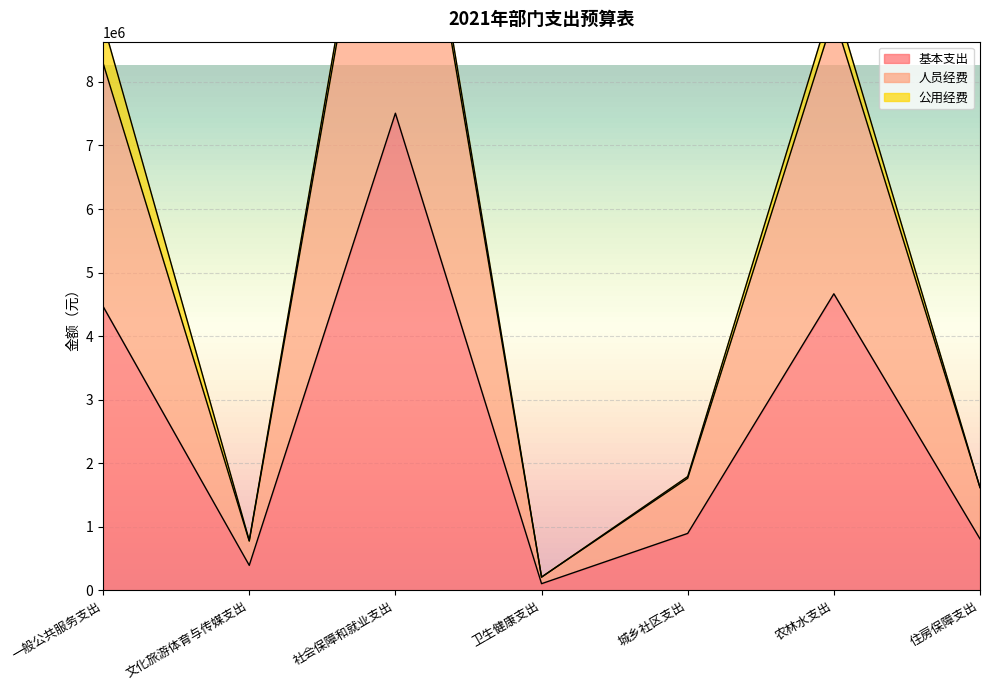

The 基本支出 series shows 894763 at 城乡社区支出. True or false?

True